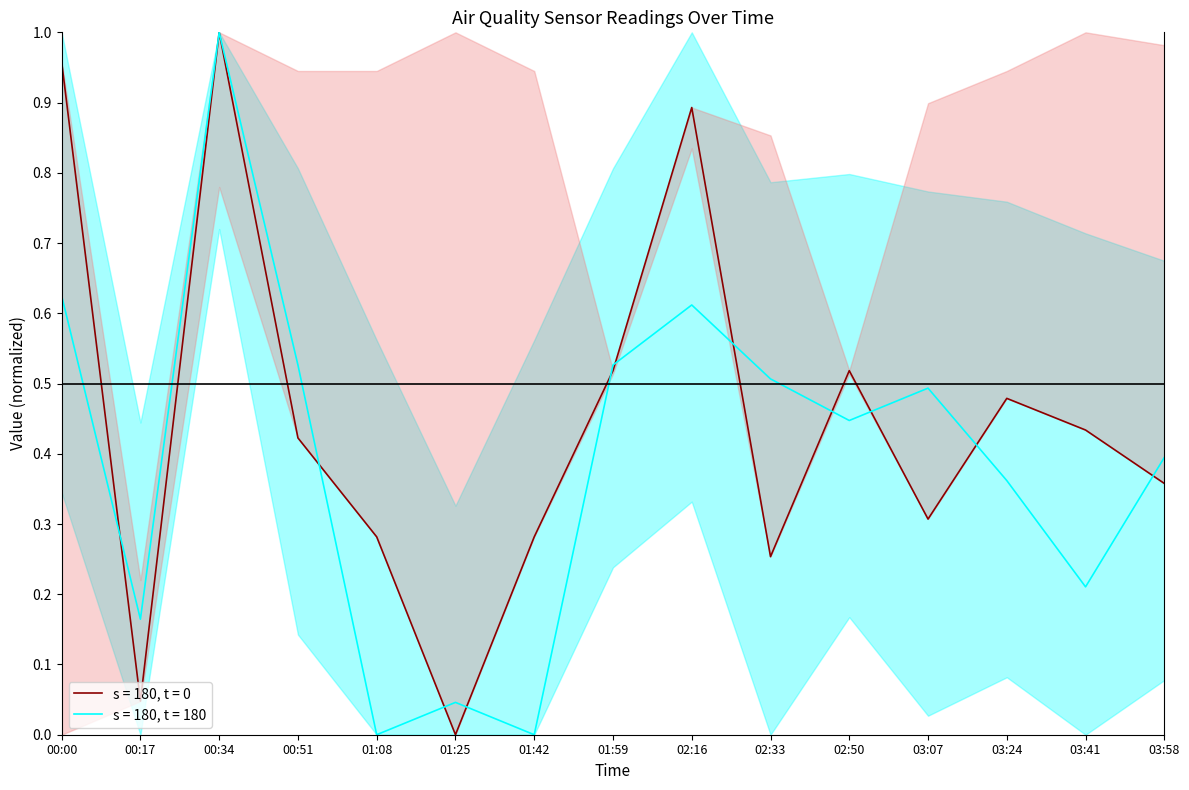

What is the difference between the second highest and second lowest values in the SDS_P2 series?

0.6